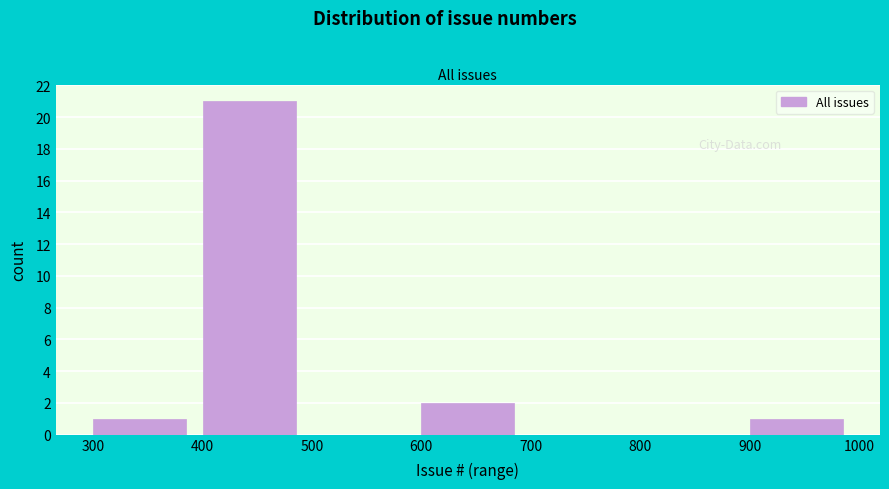

What is the height of the bar covering 400 to 500 on the x-axis? The values are not printed on the chart, so give them approximately, as read against the axis.

21